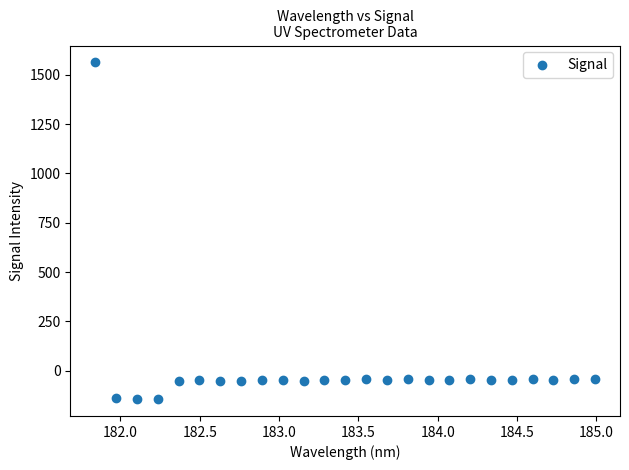

What is the range of X values (max minus min)?

3.1